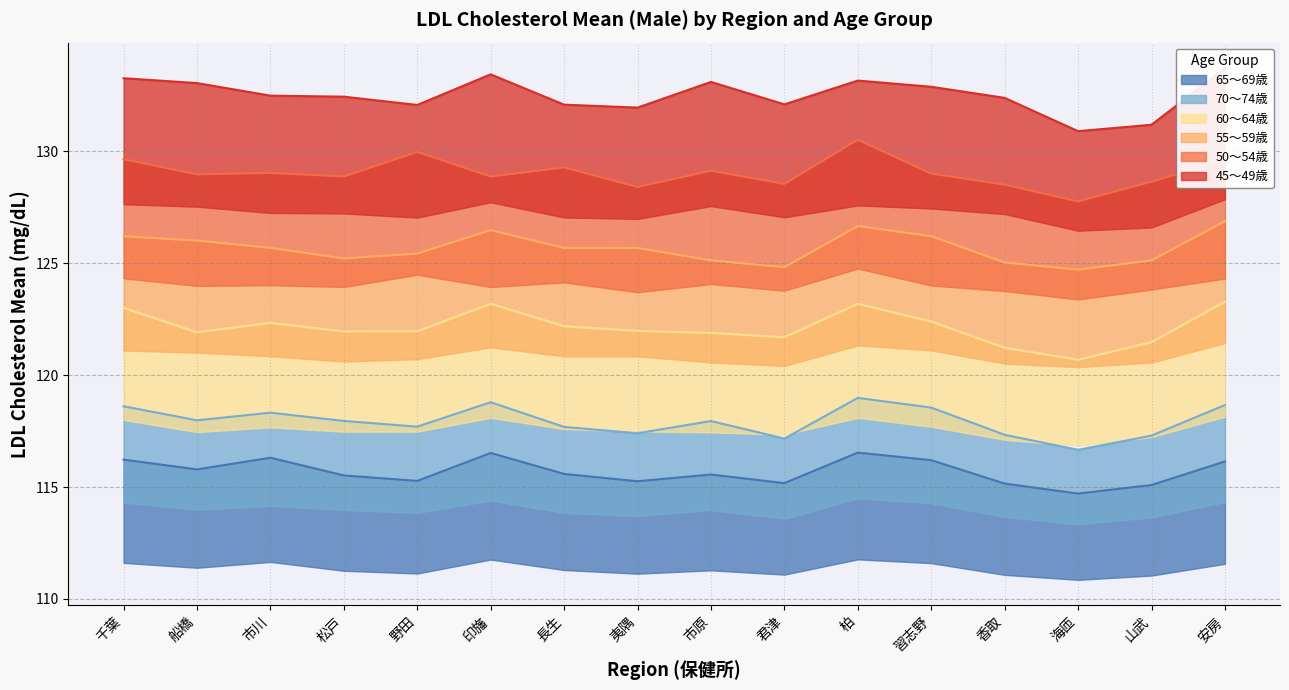

What is the sum of all 70～74歳 values?

1887.0